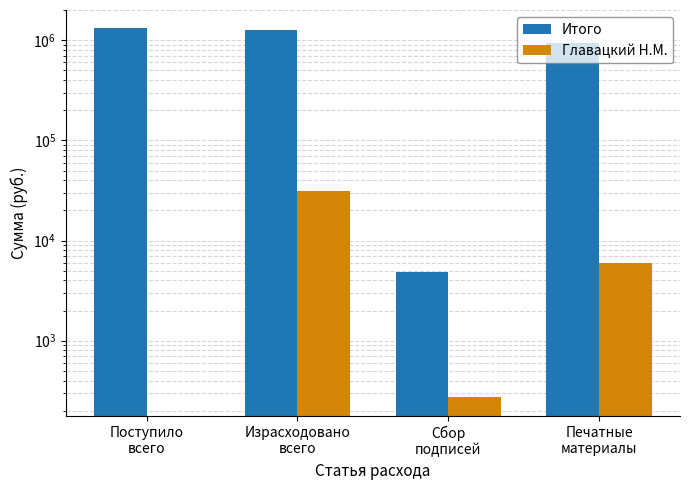

Which series changed the most between Израсходовано
всего and Сбор
подписей?

Итого